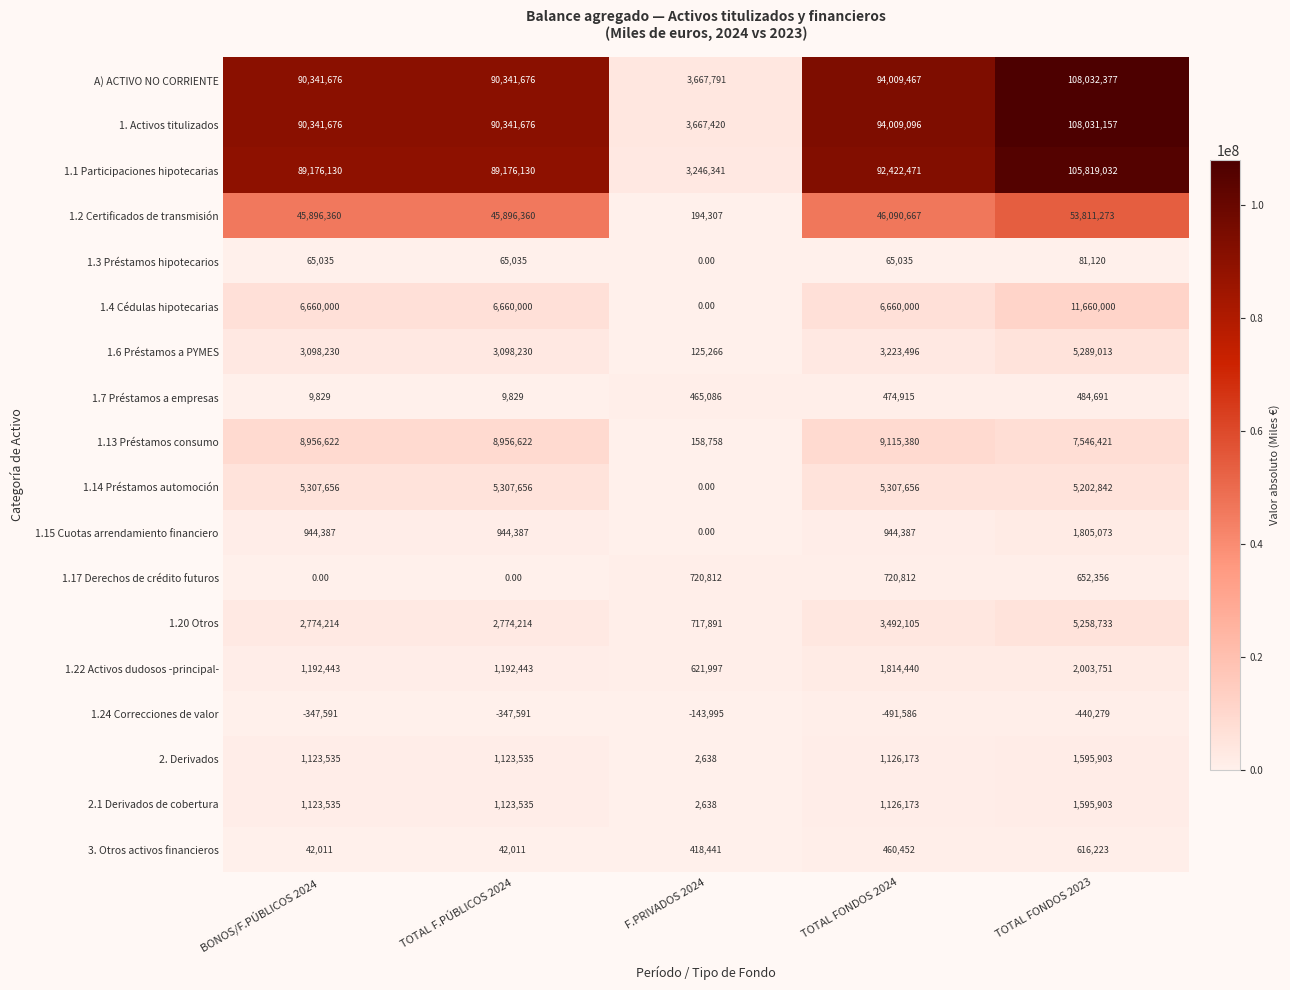

At how many categories does at least one series exceed 49195621?

4